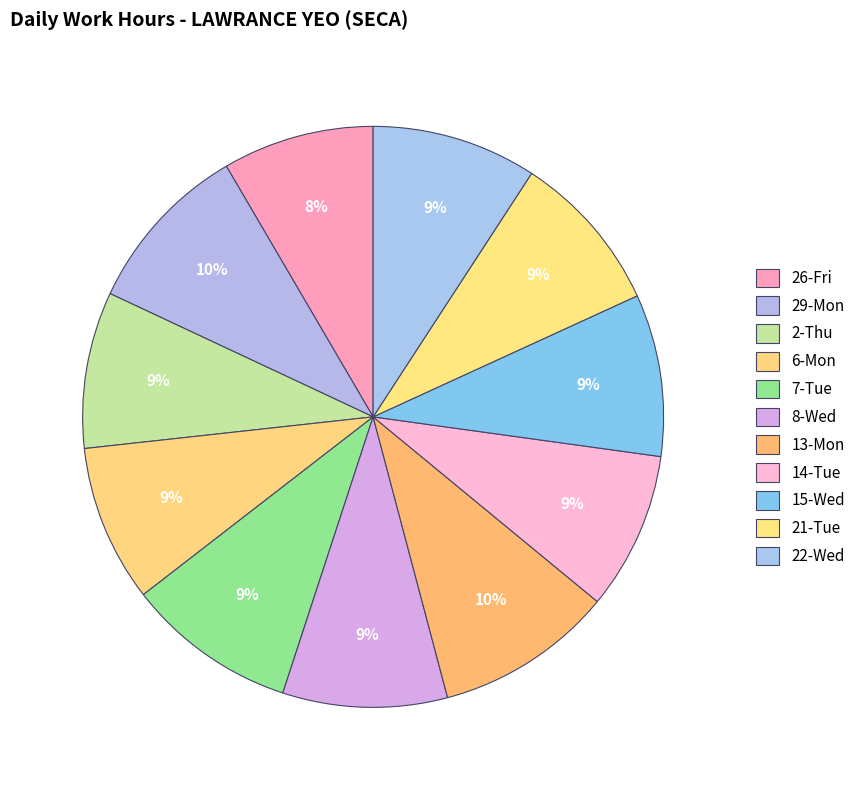

What is the largest slice in the pie chart?

13-Mon